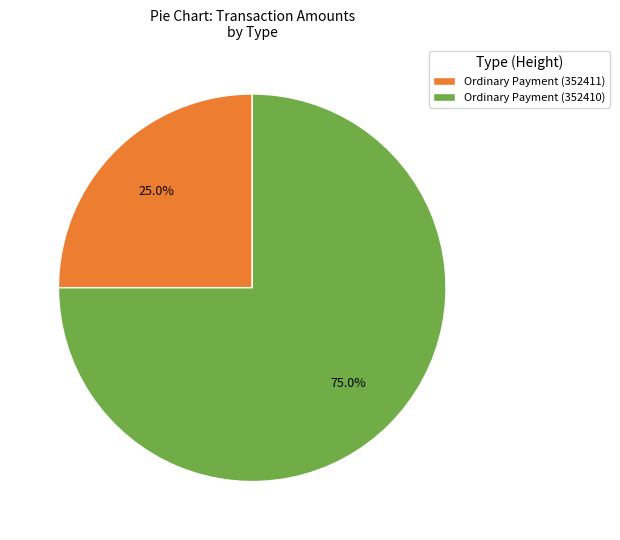

What is the smallest slice in the pie chart?

Ordinary Payment (352411)